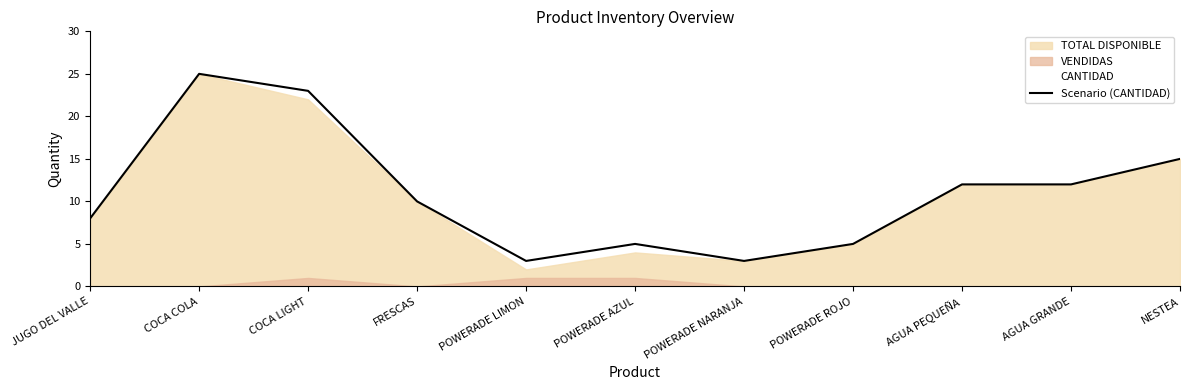

What is the change in value from FRESCAS to AGUA GRANDE?

+2